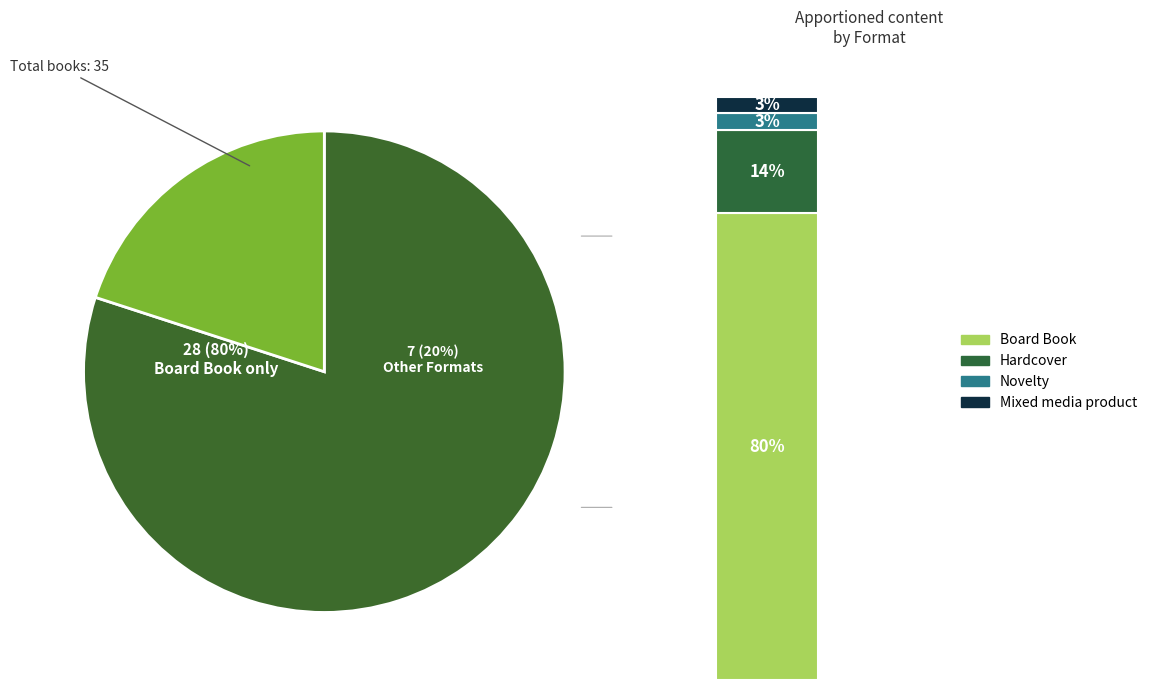

Which has a higher value, Mixed media product or Novelty?

Mixed media product